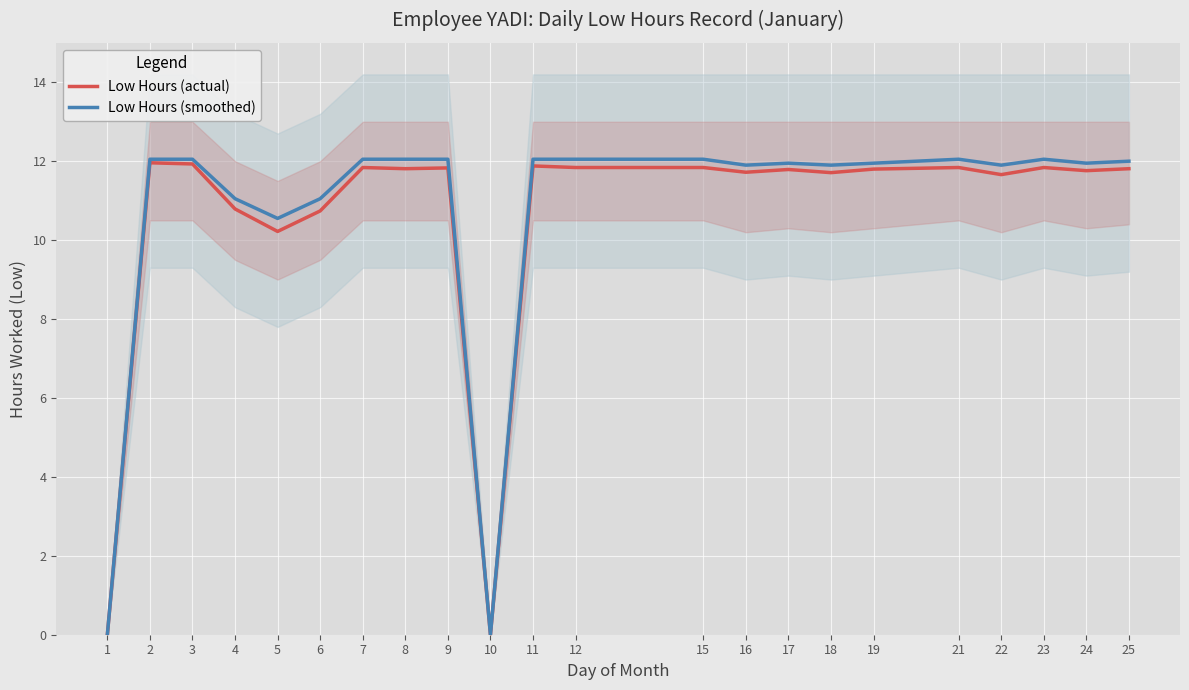

Between 9 and 1, which is larger?

9